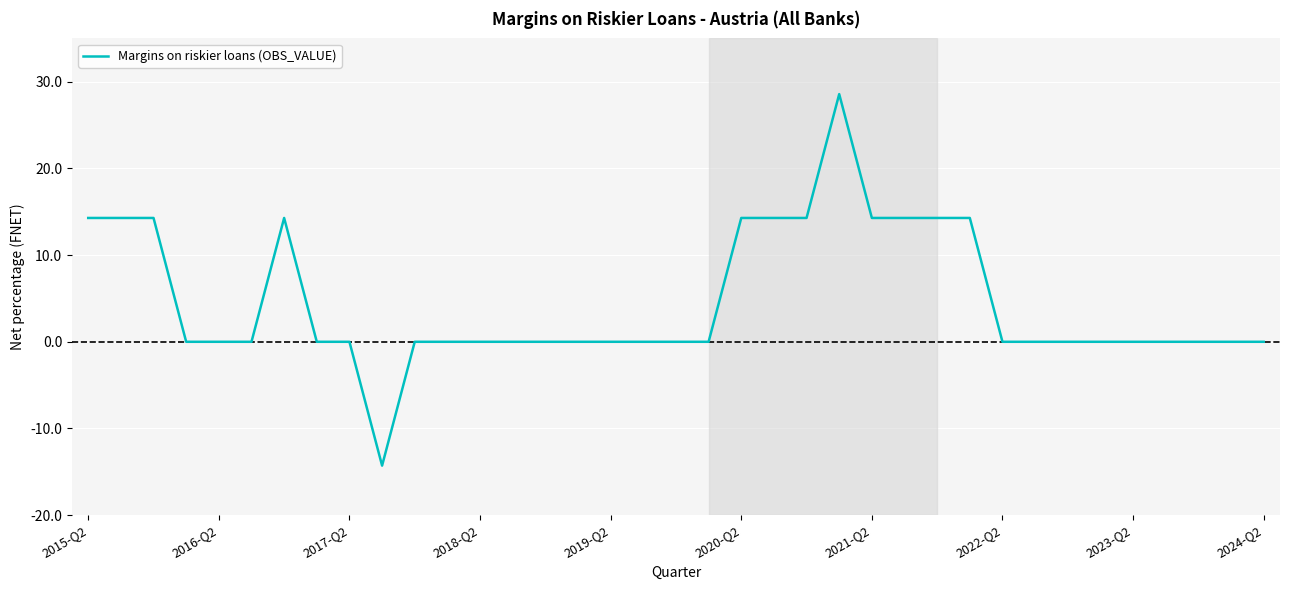

What is the smallest value displayed?

-14.3